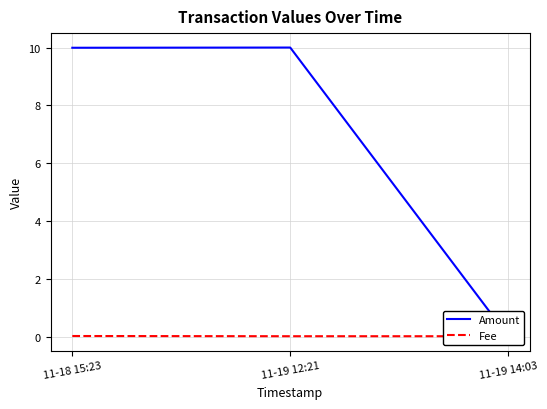

List the series in order of their peak value, lowest first.

Fee, Amount